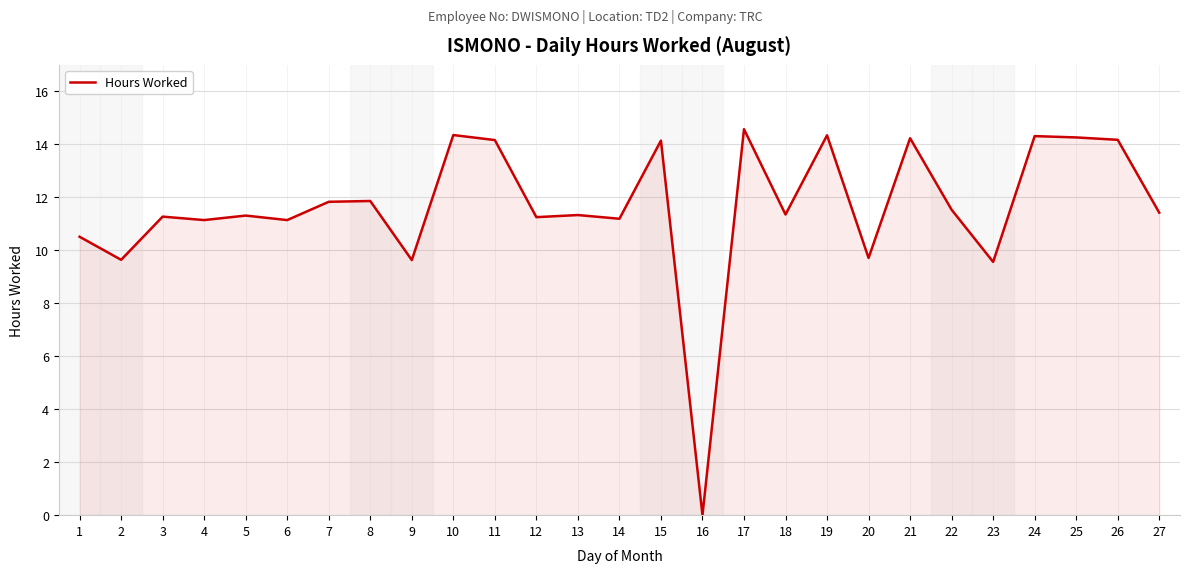

True or false: the data shows 22.2 at 15.

False